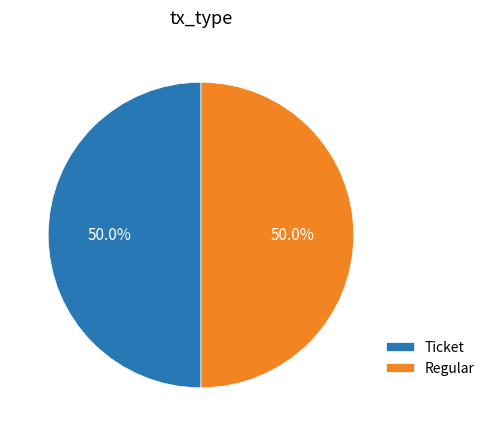

Do Ticket and Regular together represent more than half of the pie?

Yes